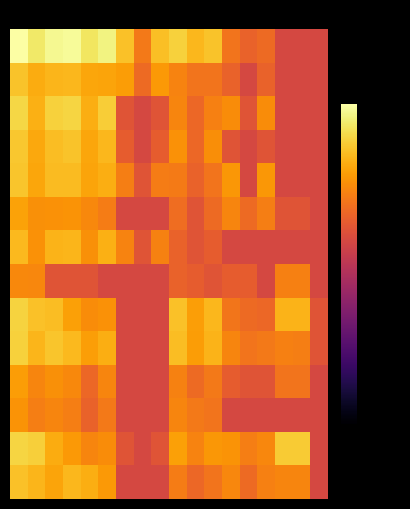

How many categories are shown in the chart?

18